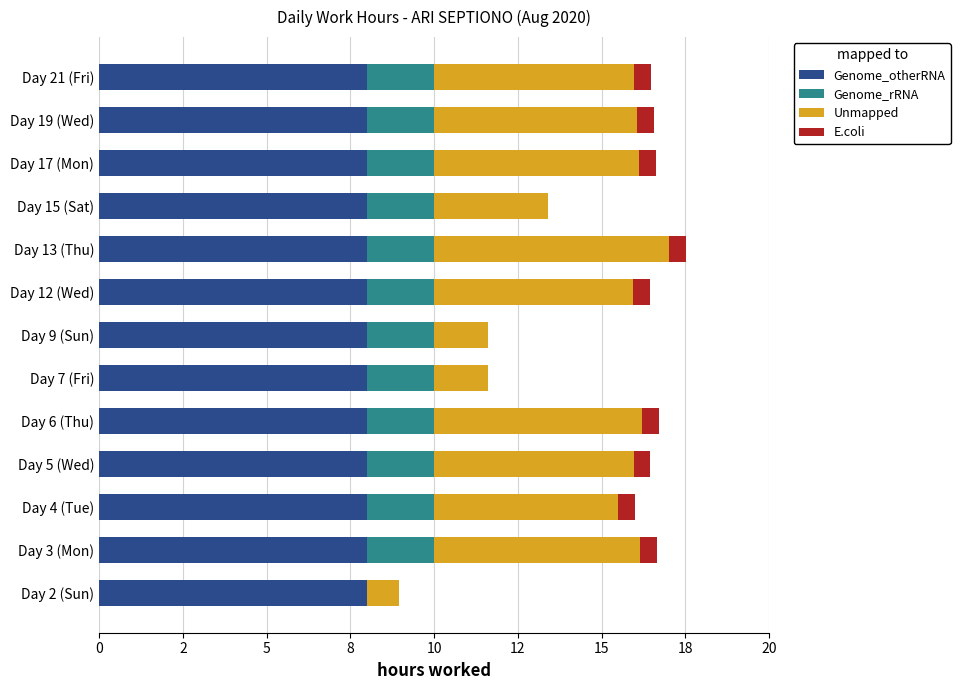

What are all the series names shown in the legend?

Genome_otherRNA, Genome_rRNA, Unmapped, E.coli